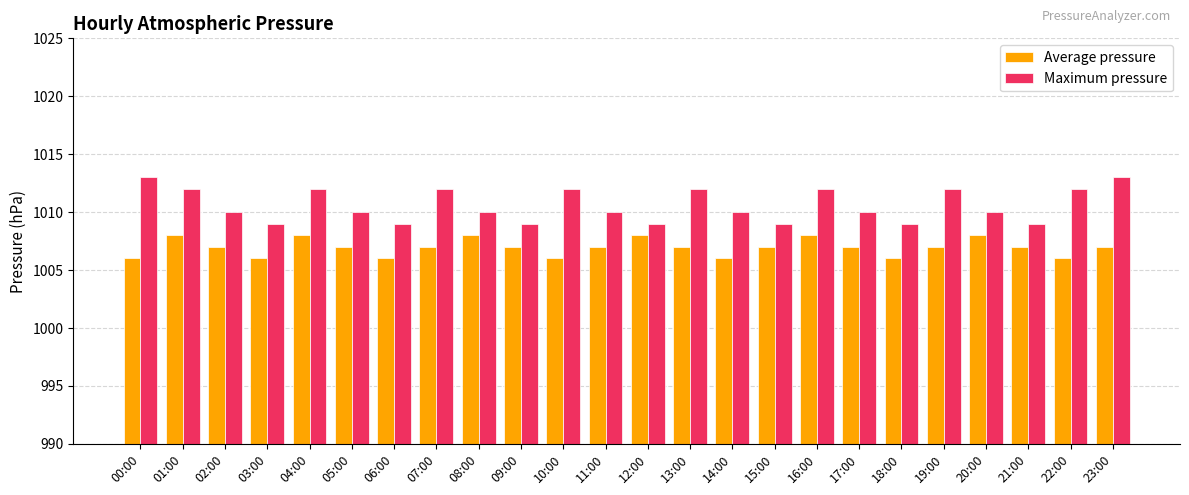

What is the label of the 13th bar from the left?

12:00